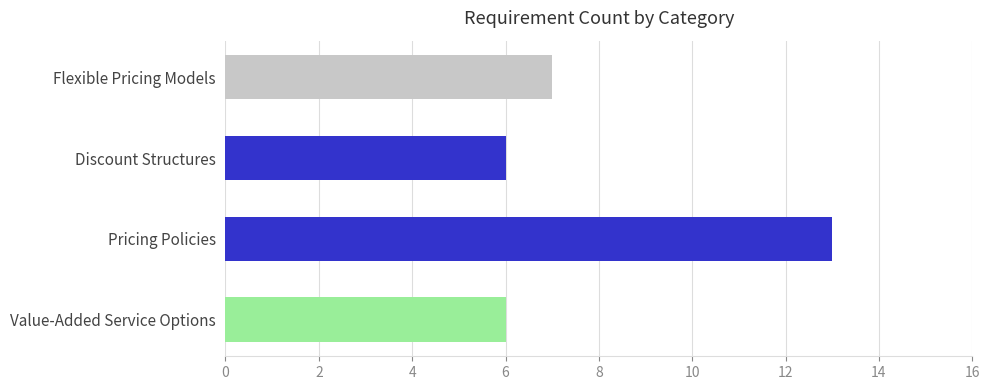

Where is the data nearest to the value 9?

Flexible Pricing Models